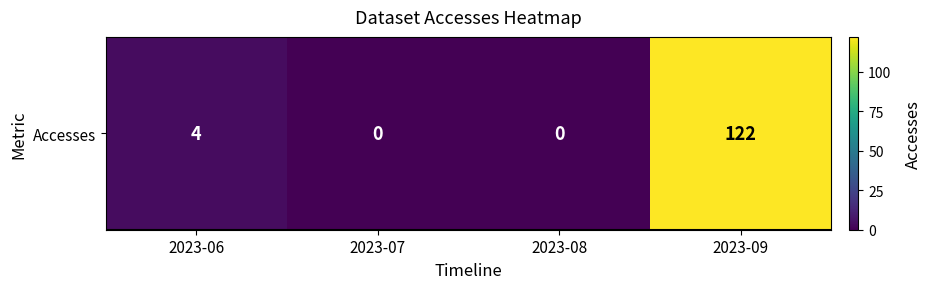

Reading left to right, list all the values displayed in this chart.

4	0	0	122